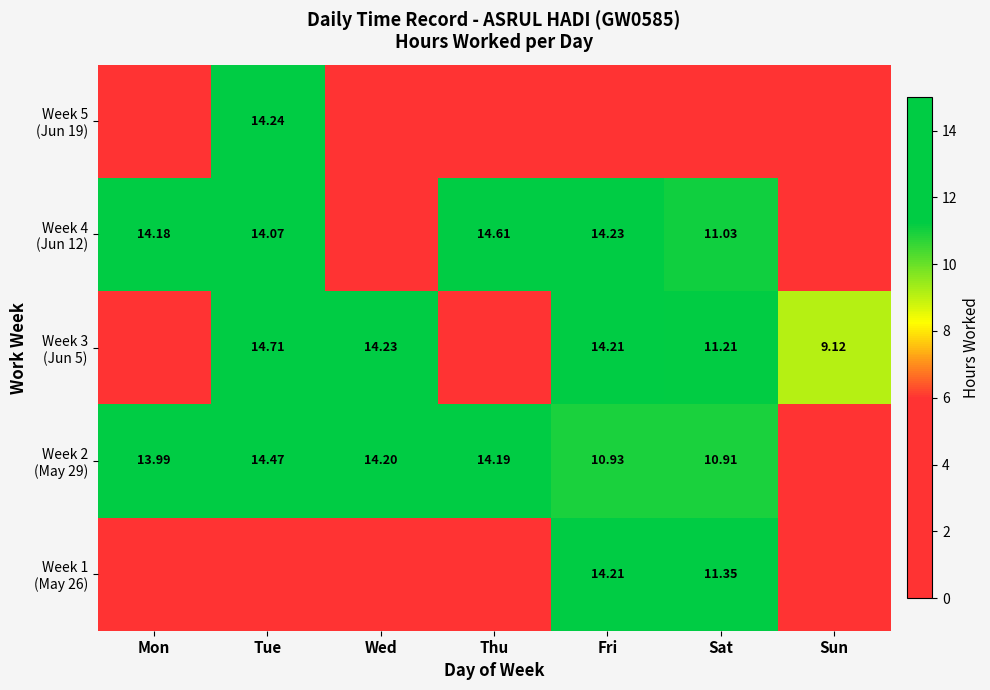

The Week 5 (Jun 19) series shows 0.0 at Sat. True or false?

True